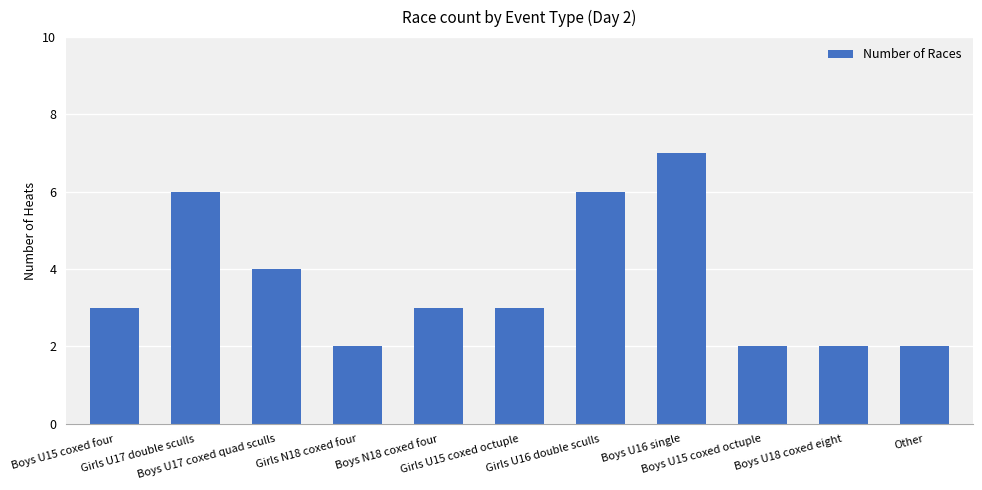

Reading left to right, list all the values displayed in this chart.

Boys U15 coxed four=3	Girls U17 double sculls=6	Boys U17 coxed quad sculls=4	Girls N18 coxed four=2	Boys N18 coxed four=3	Girls U15 coxed octuple=3	Girls U16 double sculls=6	Boys U16 single=7	Boys U15 coxed octuple=2	Boys U18 coxed eight=2	Other=2